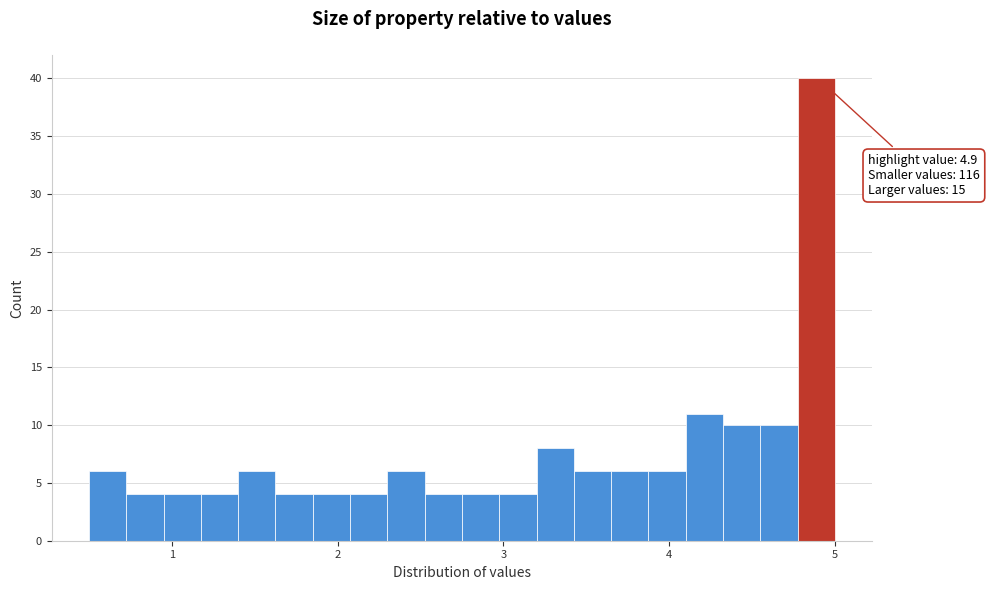

Around what value on the x-axis is the tallest bar? Give the approximate position of its centre, as read against the axis.

4.9